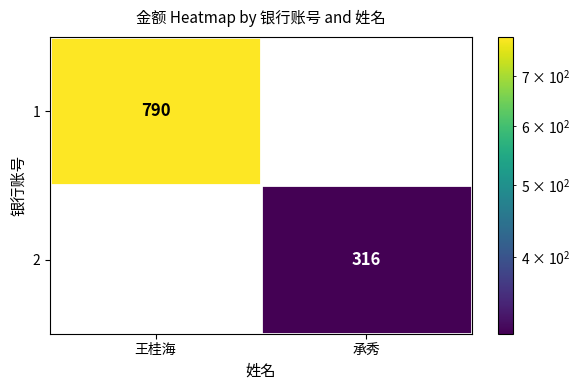

Reading right to left, what are all the values shown in this chart?

1: 承秀=0	王桂海=790
2: 承秀=316	王桂海=0